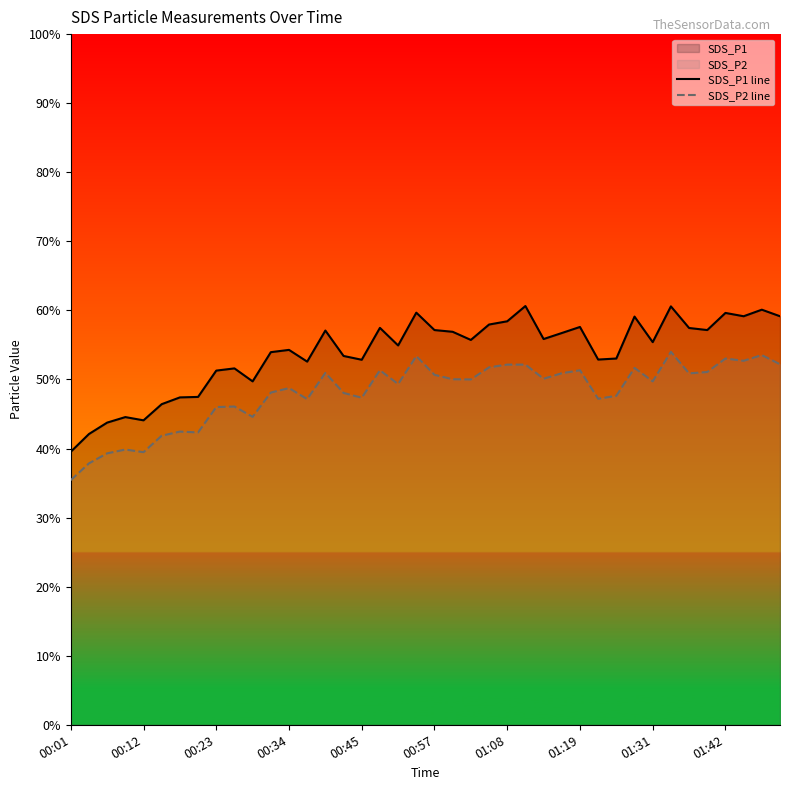

The SDS_P2 line series shows 28.2 at 00:57. True or false?

False